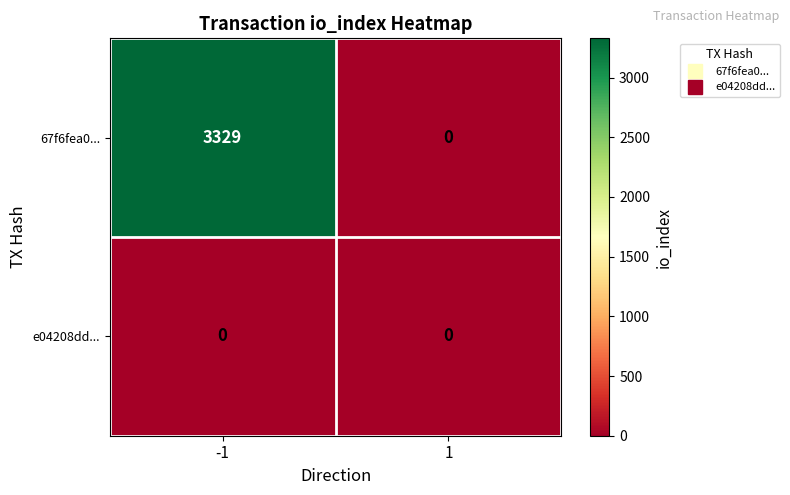

Rank the series at -1 from lowest to highest value.

e04208dd..., 67f6fea0...